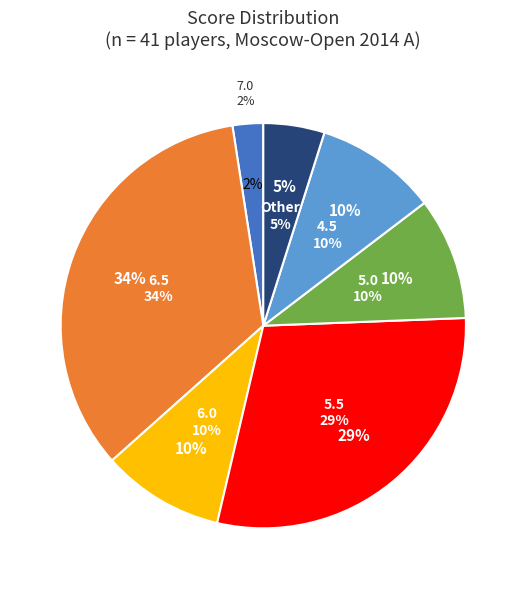

Count the number of slices in the pie.

7